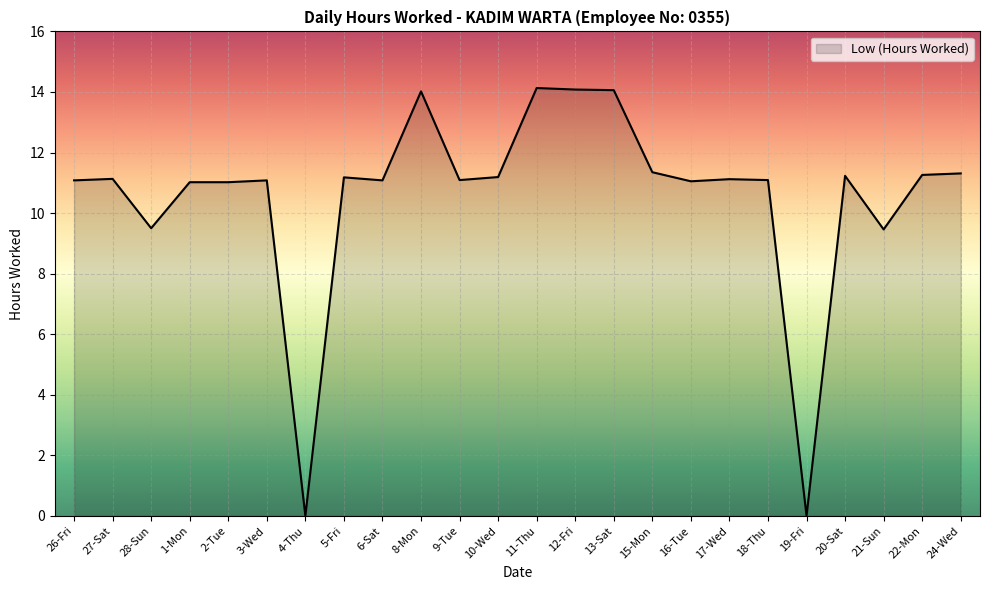

Is it true that the value at 18-Thu is 6.3?

False